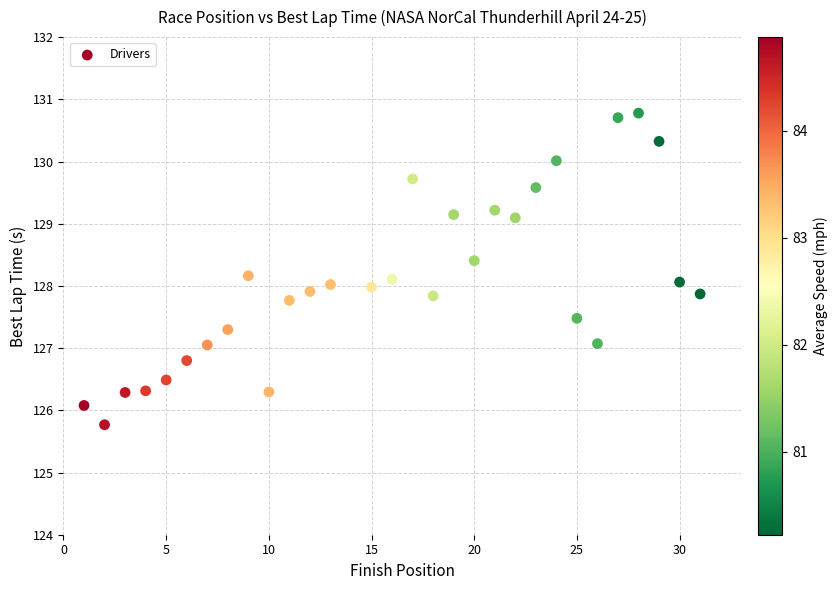

What is the range of Y values (max minus min)?

5.0